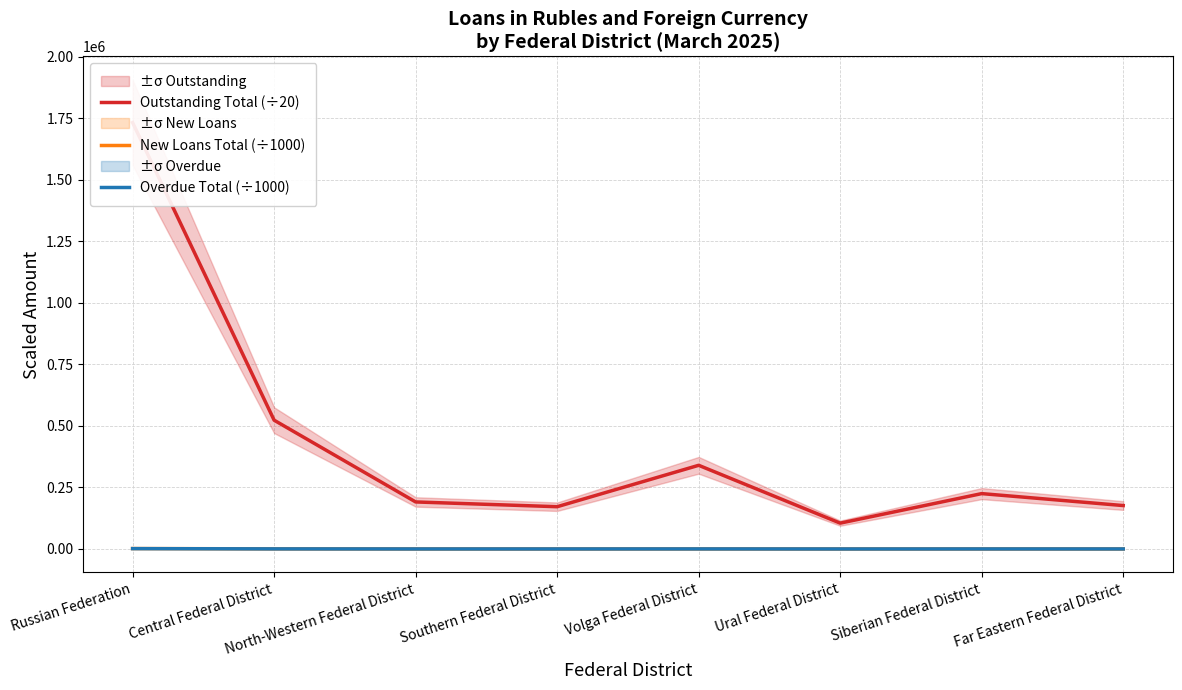

At which category is the sum across all series the highest?

Russian Federation